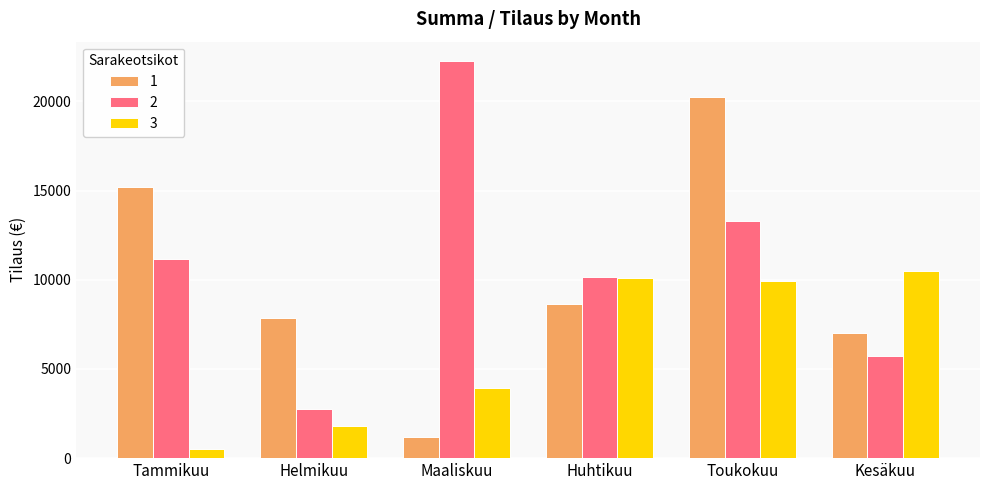

What is the difference between the 2 values at Tammikuu and Huhtikuu?

1046.0